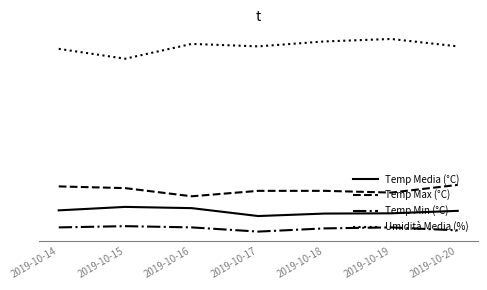

Is this an area chart (filled region under the line)?

No